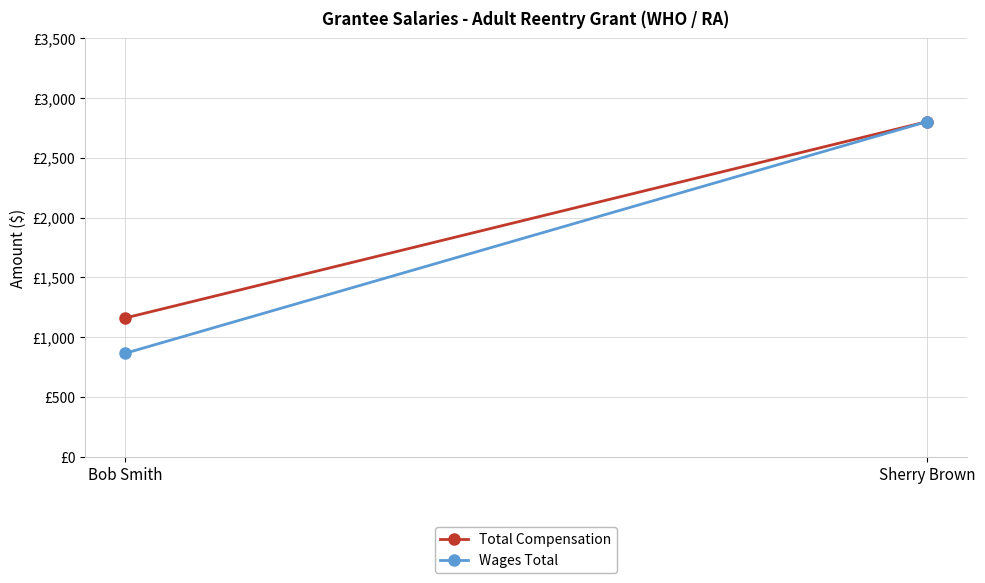

What is the maximum value for Wages Total?

2800.0